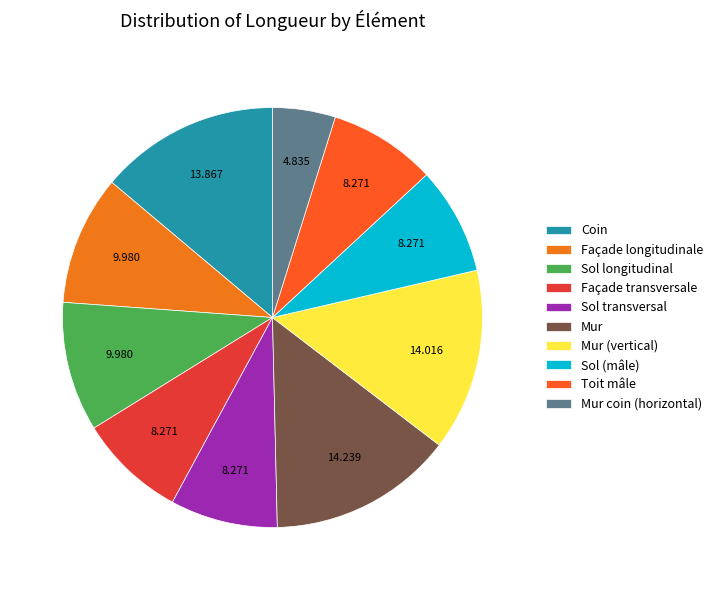

How many slices are in this pie chart?

10